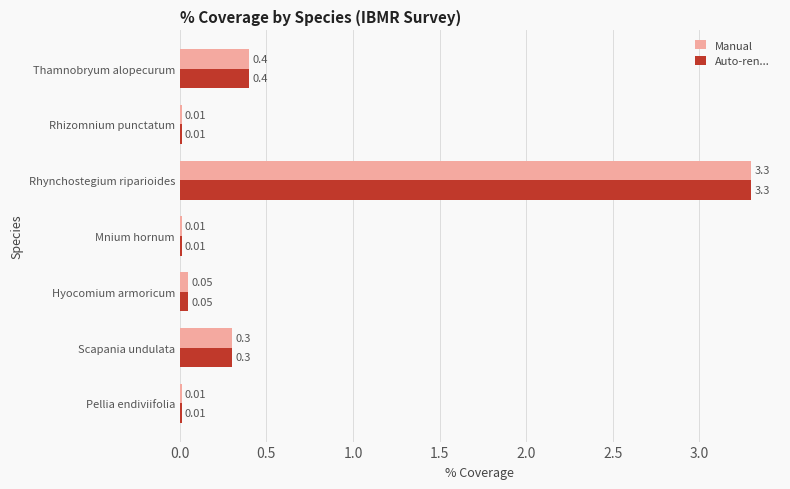

At which label is Manual closest to 1?

Thamnobryum alopecurum